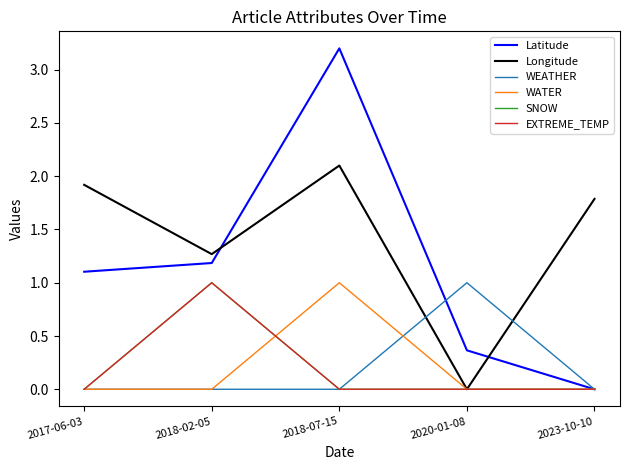

What is the total value across all series at 2020-01-08?

1.4